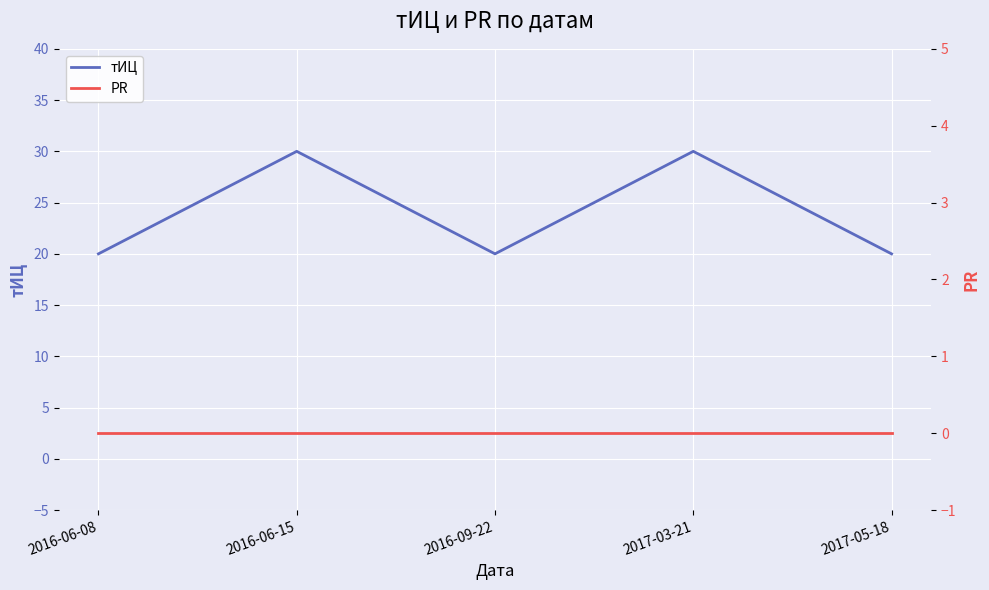

At which category is the sum across all series the highest?

2016-06-15